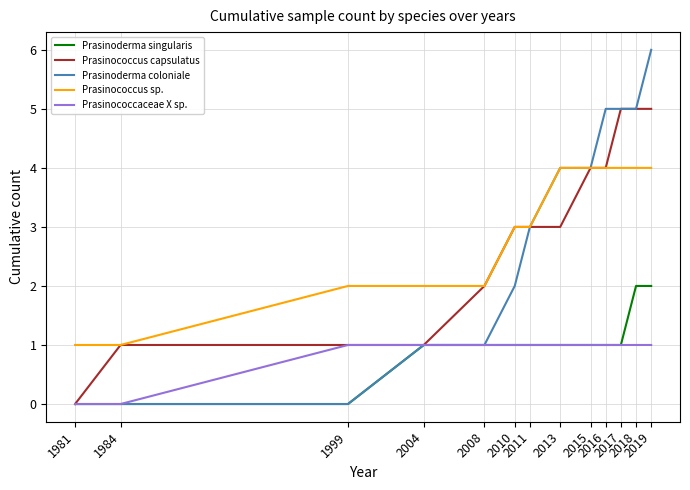

Count the number of data series in this chart.

5